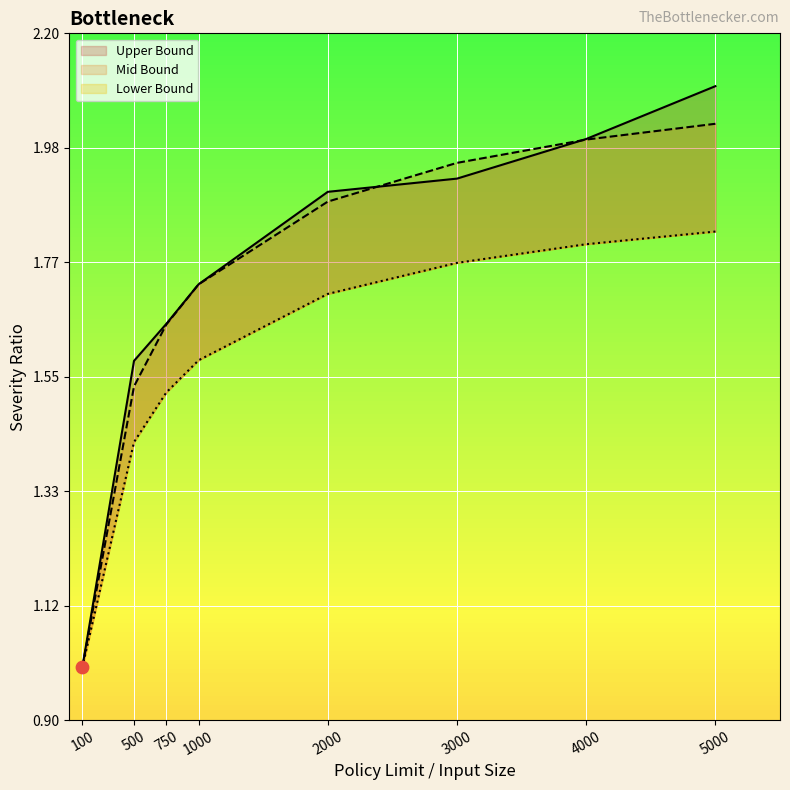

Is the value of Upper Bound at 750 greater than the value of Mid Bound at 750?

Yes